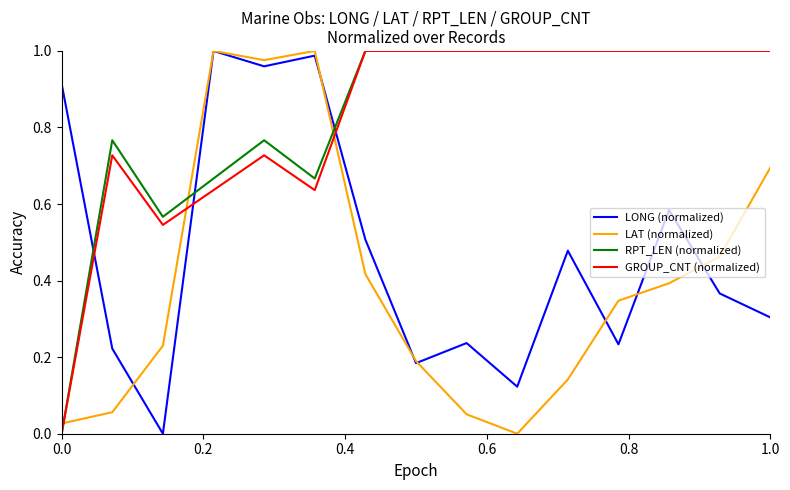

Does the chart display data point markers on the line(s)?

No